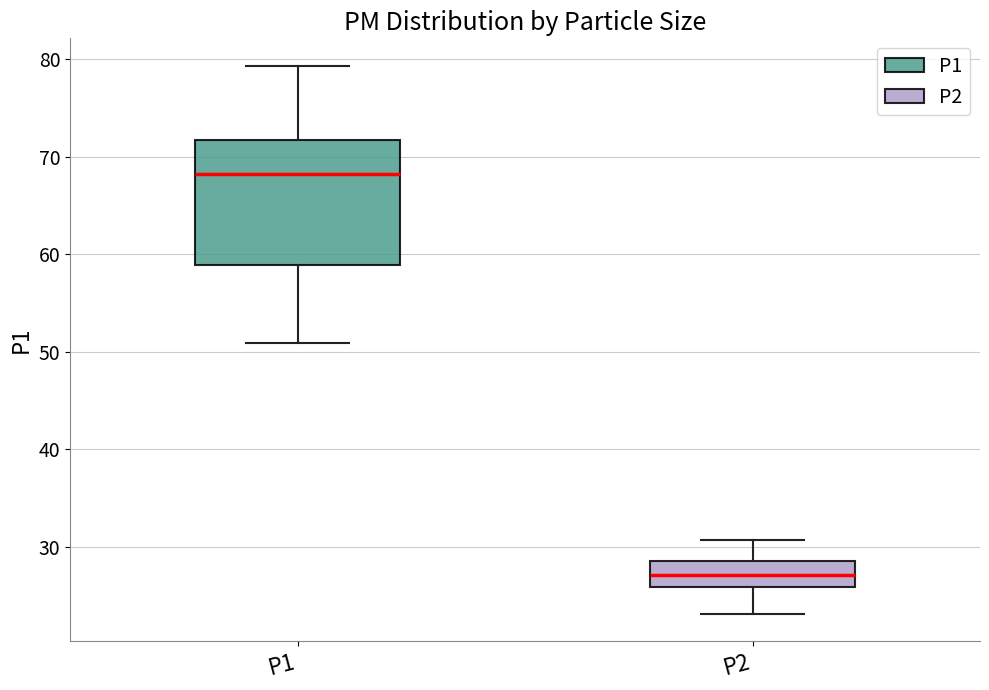

Which box has the highest median line?

P1